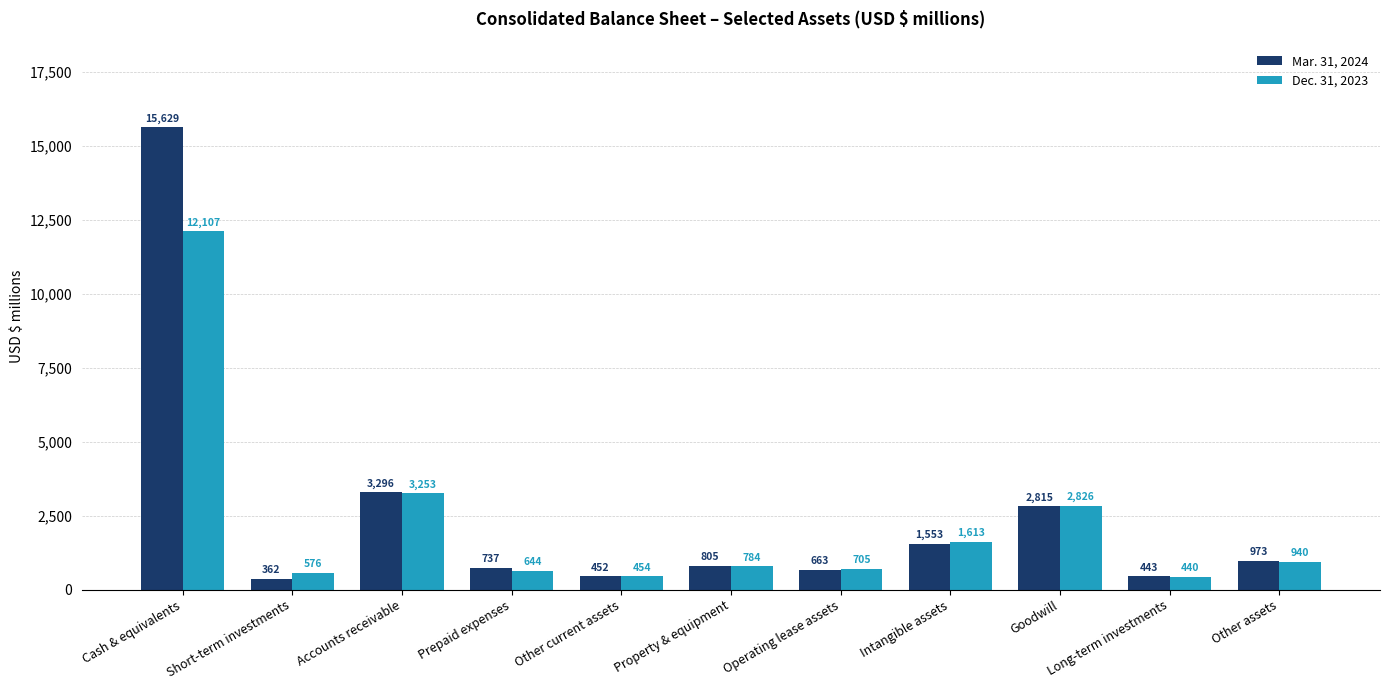

Reading left to right, extract all data points from this chart.

Mar. 31, 2024: 15629	362	3296	737	452	805	663	1553	2815	443	973
Dec. 31, 2023: 12107	576	3253	644	454	784	705	1613	2826	440	940